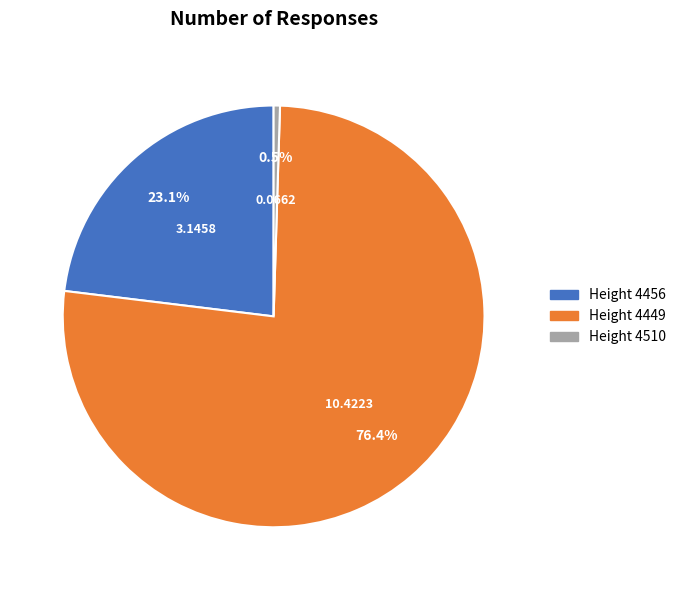

True or false: Height 4456 accounts for 11% of the total.

False